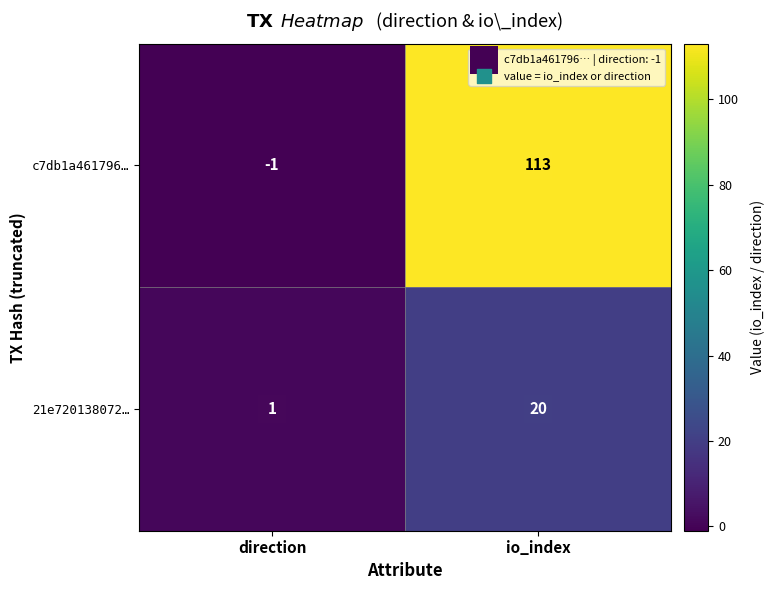

List the labels in order of 21e720138072… value, smallest first.

direction, io_index